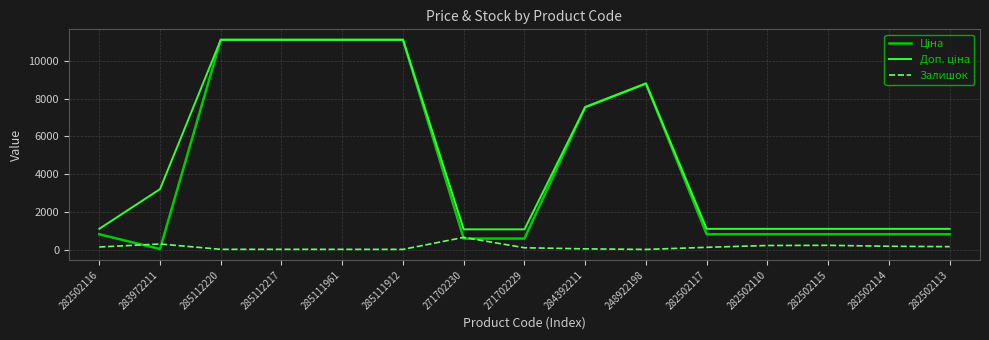

How many lines are shown in the chart?

3